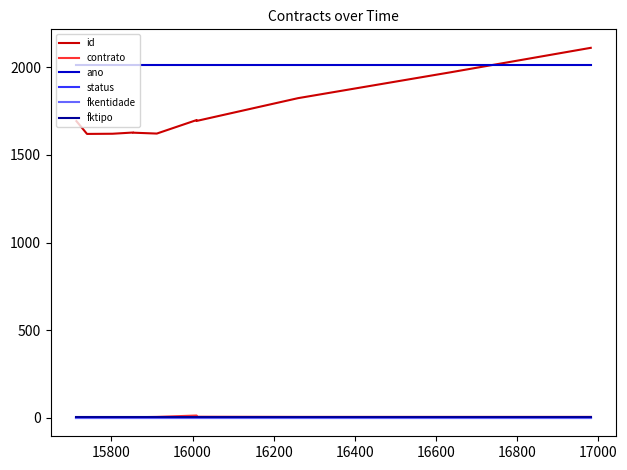

Is the value of fktipo at 12 greater than the value of ano at 15800?

No